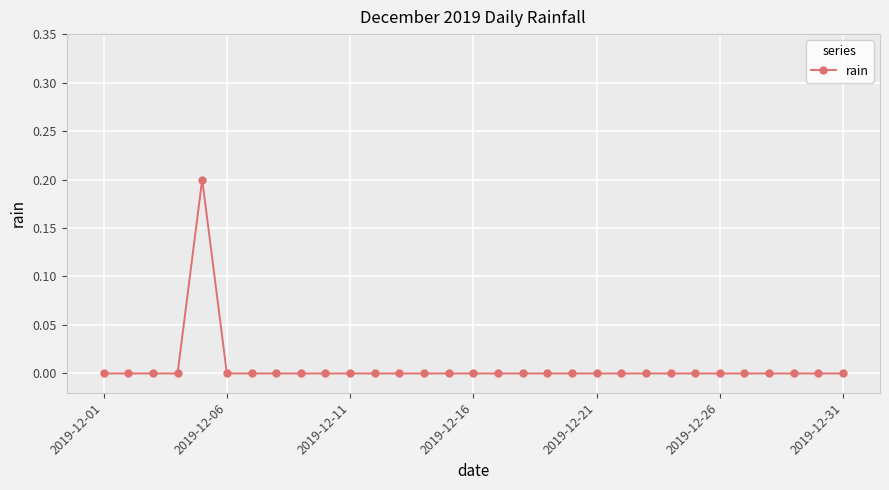

How many lines are shown in the chart?

1